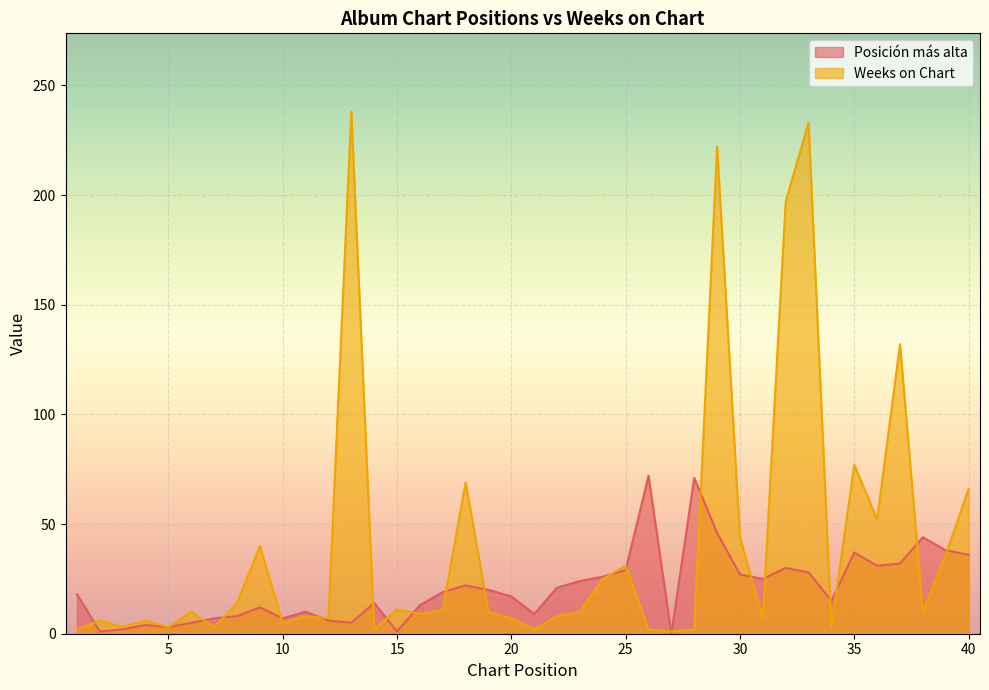

Reading left to right, what are all the values shown in this chart?

Posición más alta: 1=18	2=1	3=2	4=4	5=3	6=5	7=7	8=8	9=12	10=7	11=10	12=6	13=5	14=14	15=1	16=13	17=19	18=22	19=20	20=17	21=9	22=21	23=24	24=26	25=29	26=72	27=0	28=71	29=46	30=27	31=25	32=30	33=28	34=15	35=37	36=31	37=32	38=44	39=38	40=36
Weeks on Chart: 1=2	2=6	3=3	4=6	5=3	6=10	7=3	8=14	9=40	10=5	11=8	12=7	13=238	14=2	15=11	16=9	17=11	18=69	19=10	20=7	21=2	22=8	23=10	24=25	25=31	26=2	27=1	28=2	29=222	30=44	31=7	32=197	33=233	34=3	35=77	36=52	37=132	38=10	39=36	40=66